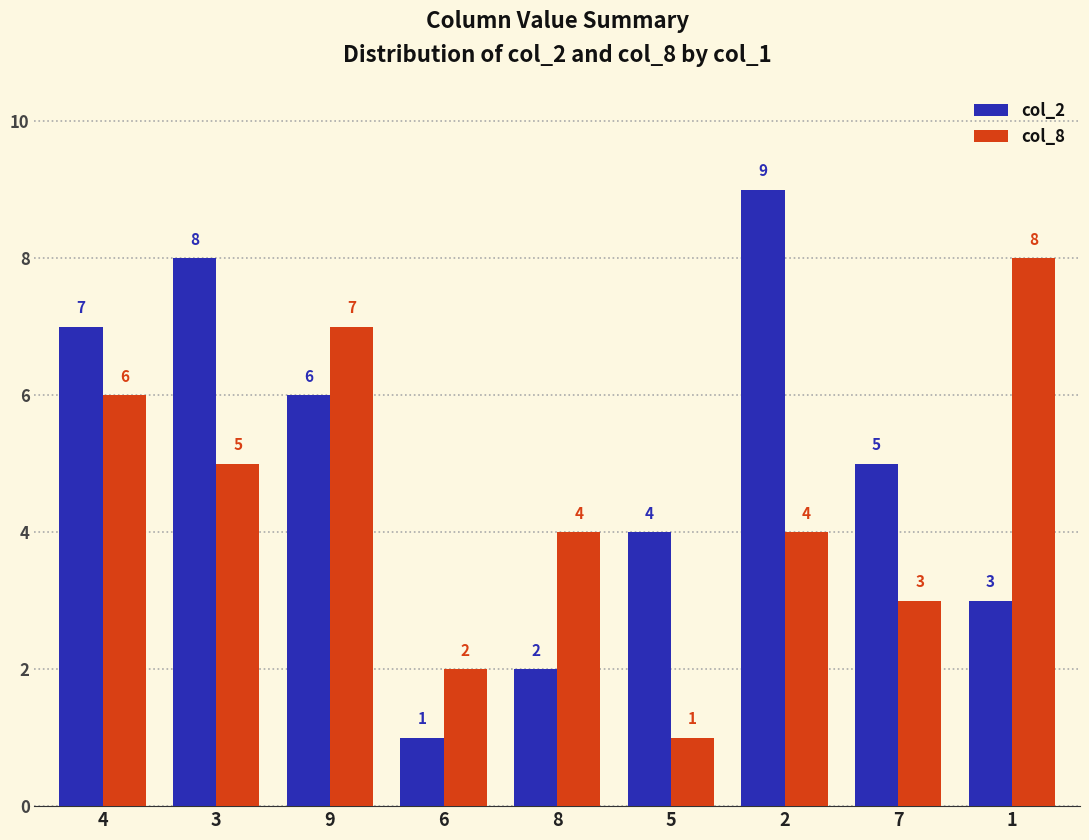

What is the total value across all series at 3?

13